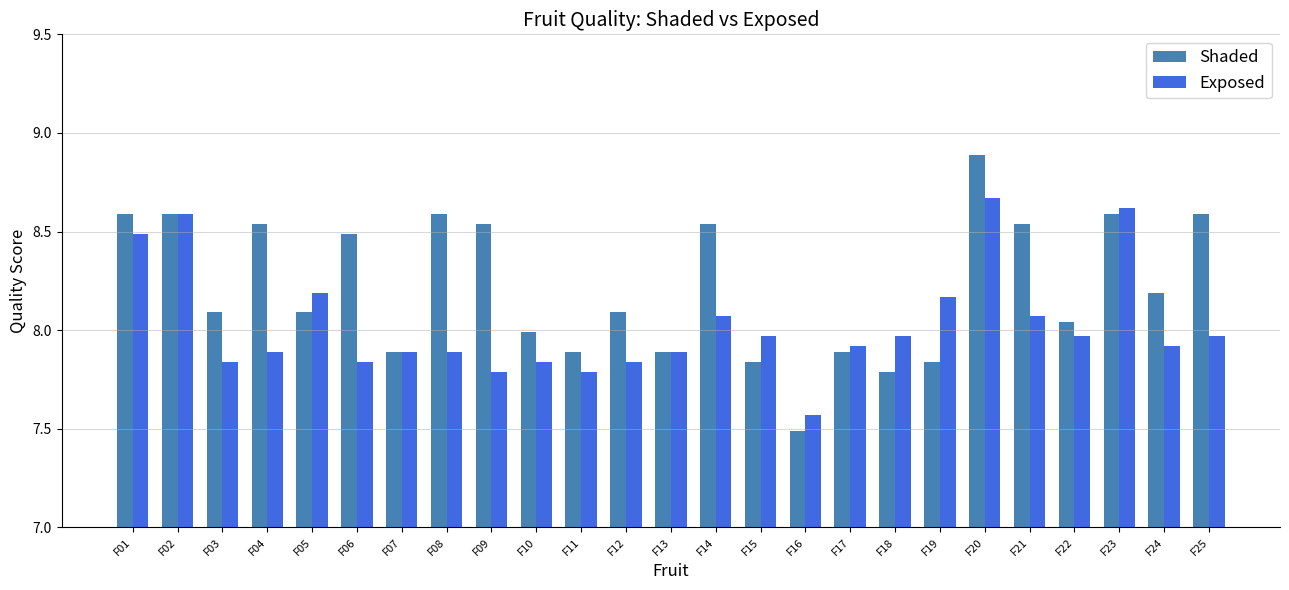

The value of Exposed at F05 is 2.1. True or false?

False